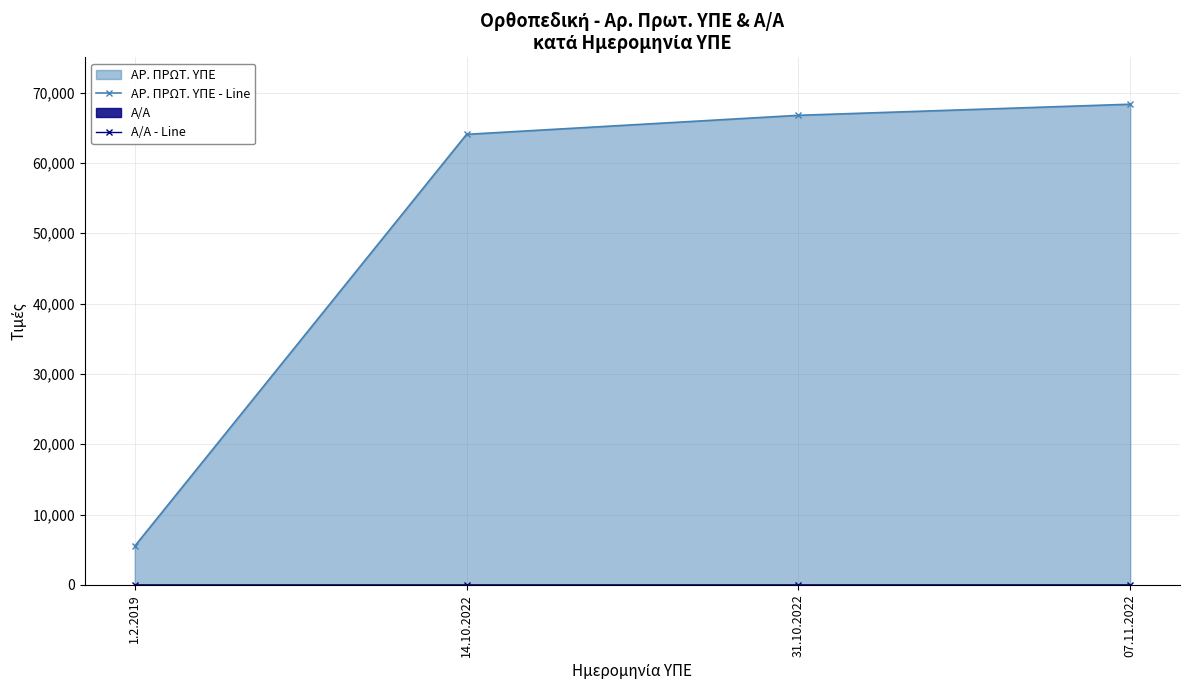

What is the sum of the ΑΡ. ΠΡΩΤ. ΥΠΕ - Line values at 14.10.2022 and 31.10.2022?

130811